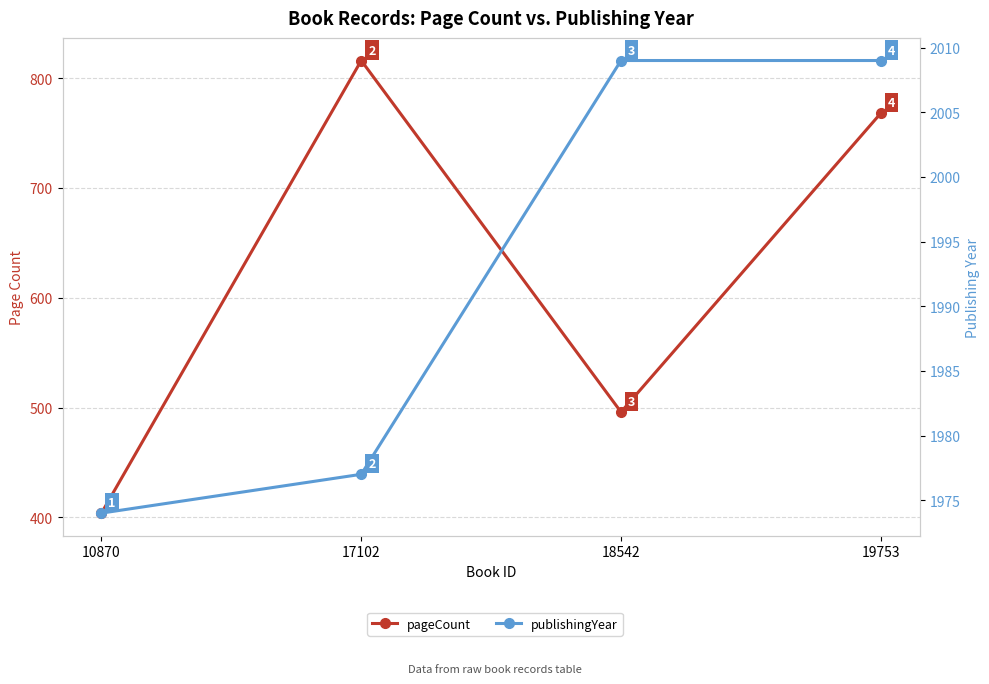

What value does the publishingYear series have at 19753?

2009